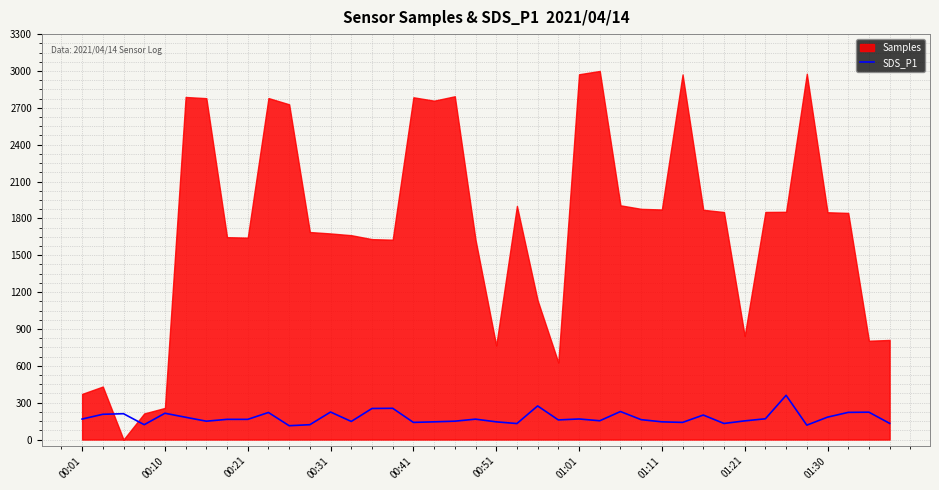

The value at 00:10 is 128.6. True or false?

False